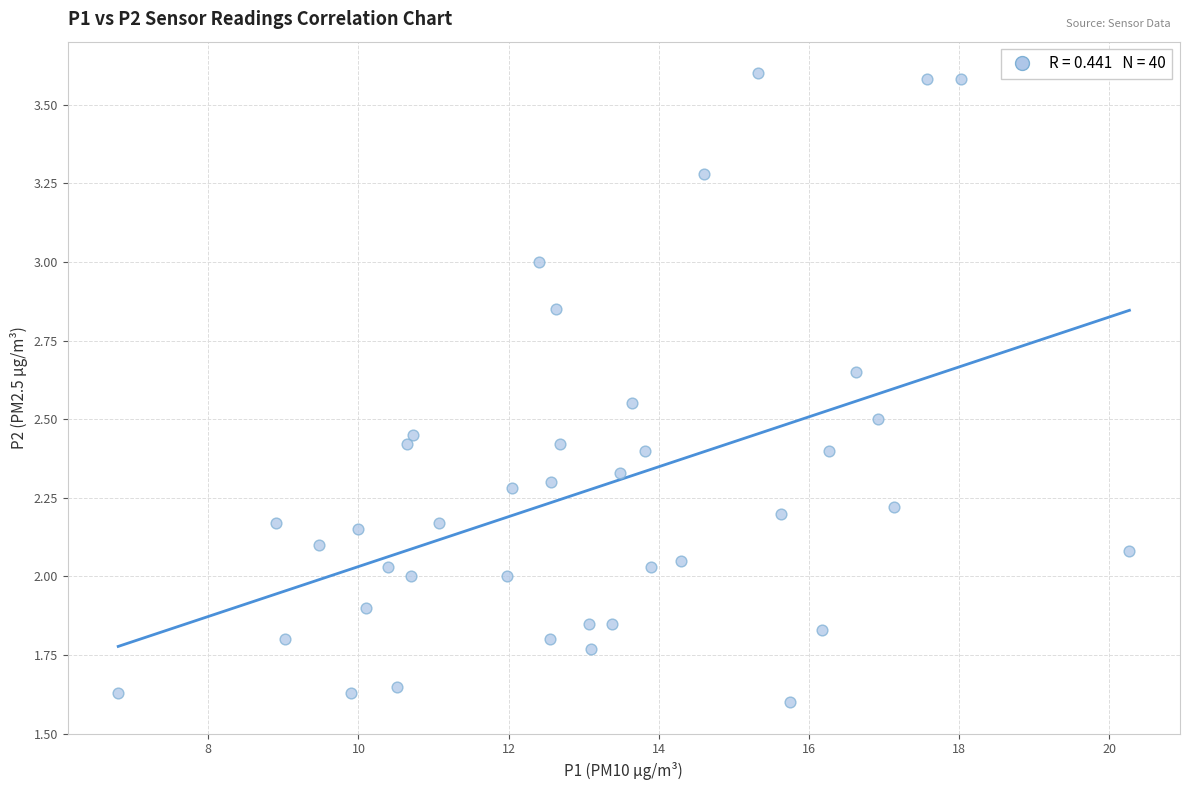

What is the range of X values (max minus min)?

13.5